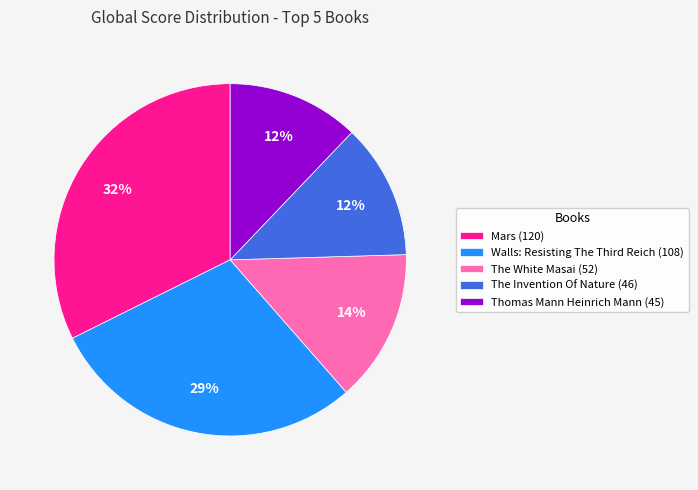

To the nearest percent, what is the difference between the largest and smallest slice percentages?

20%